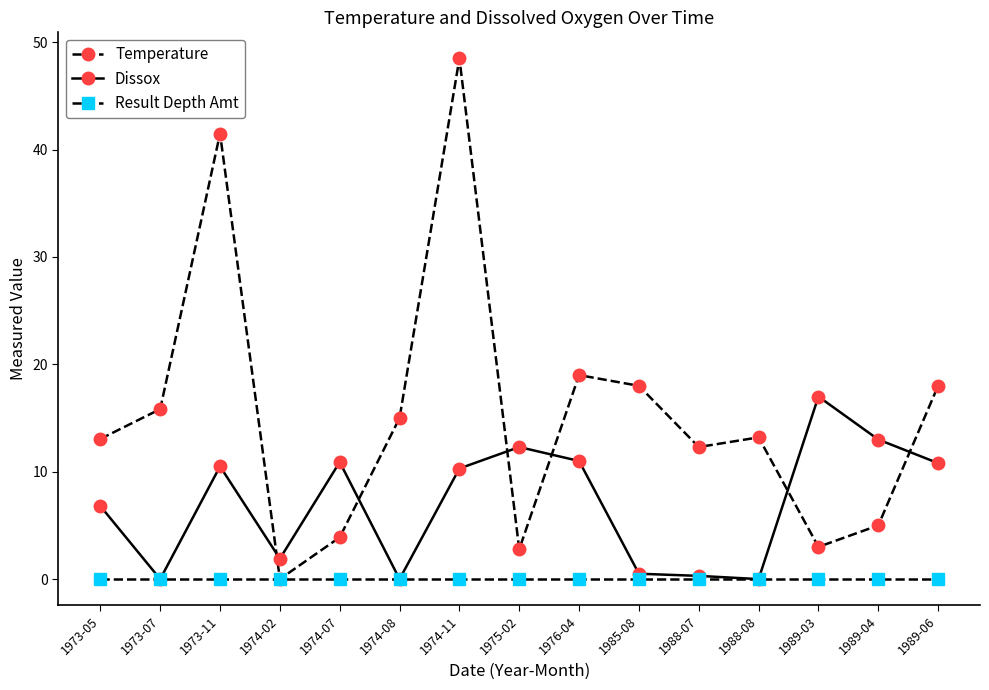

Which series has the largest total across all categories?

Temperature